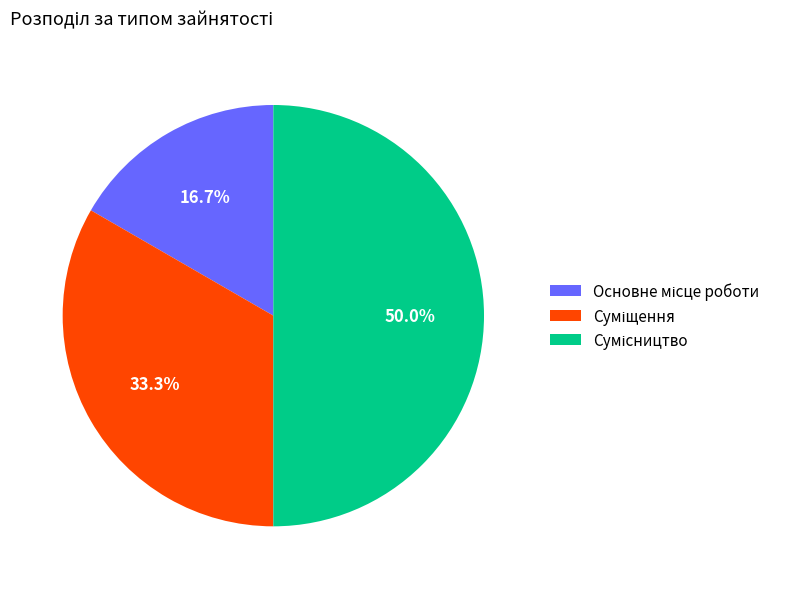

Count the number of slices in the pie.

3